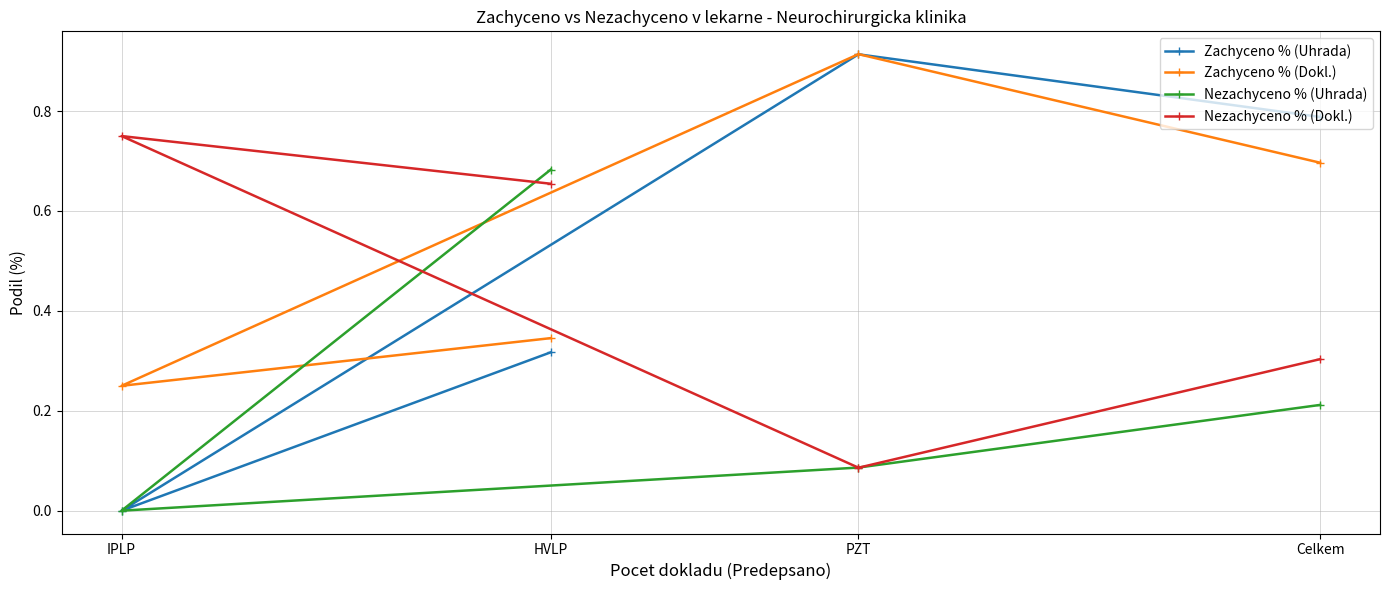

Is this an area chart (filled region under the line)?

No